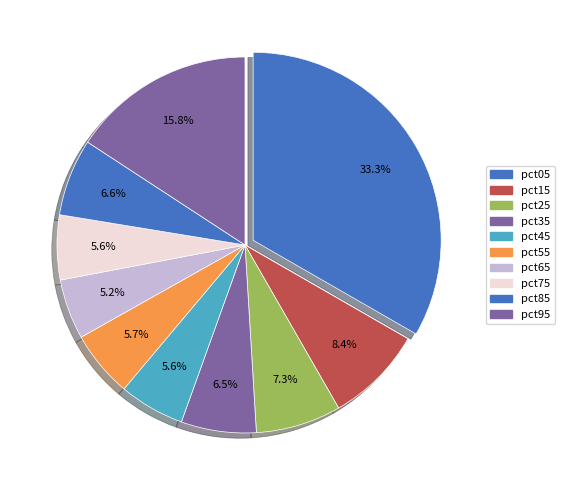

What percentage is the pct95 slice, to the nearest percent?

16%